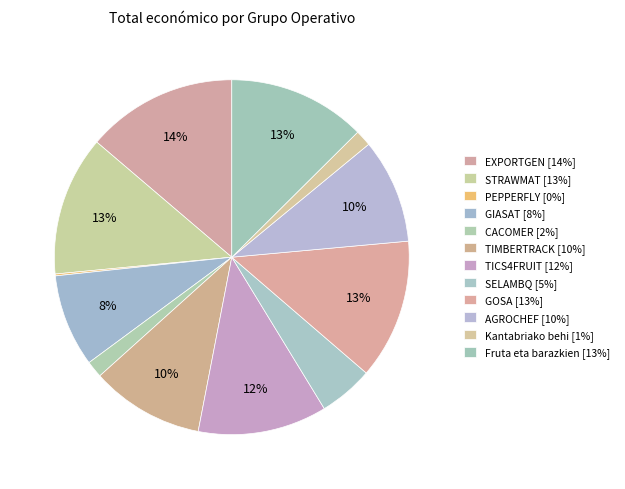

Combined, do AGROCHEF and STRAWMAT account for over 50%?

No